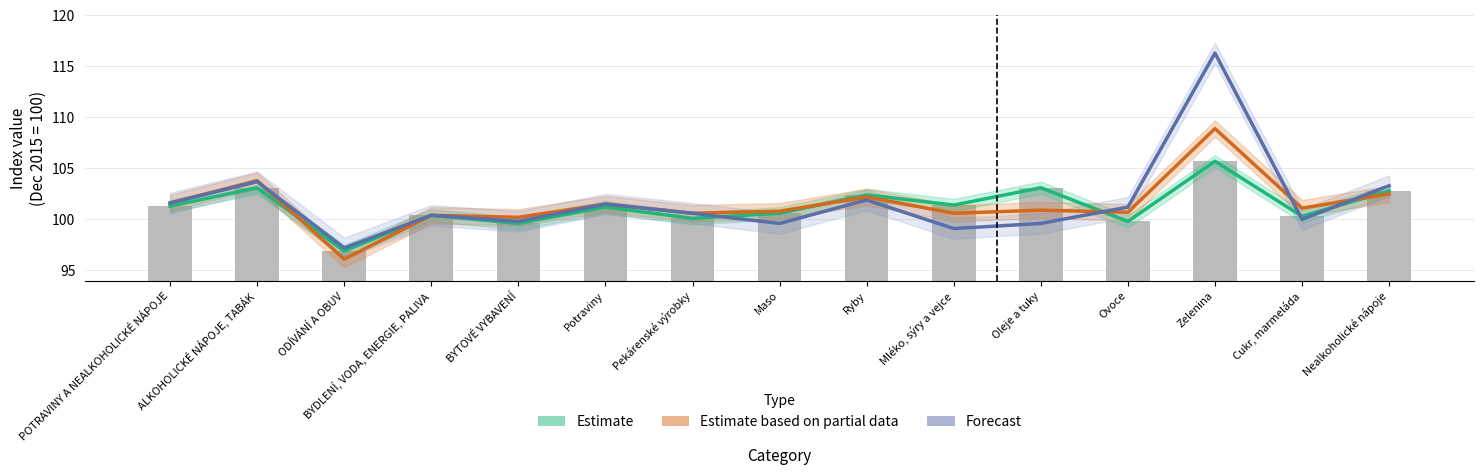

What is the label of the 1st bar from the right?

Nealkoholické nápoje